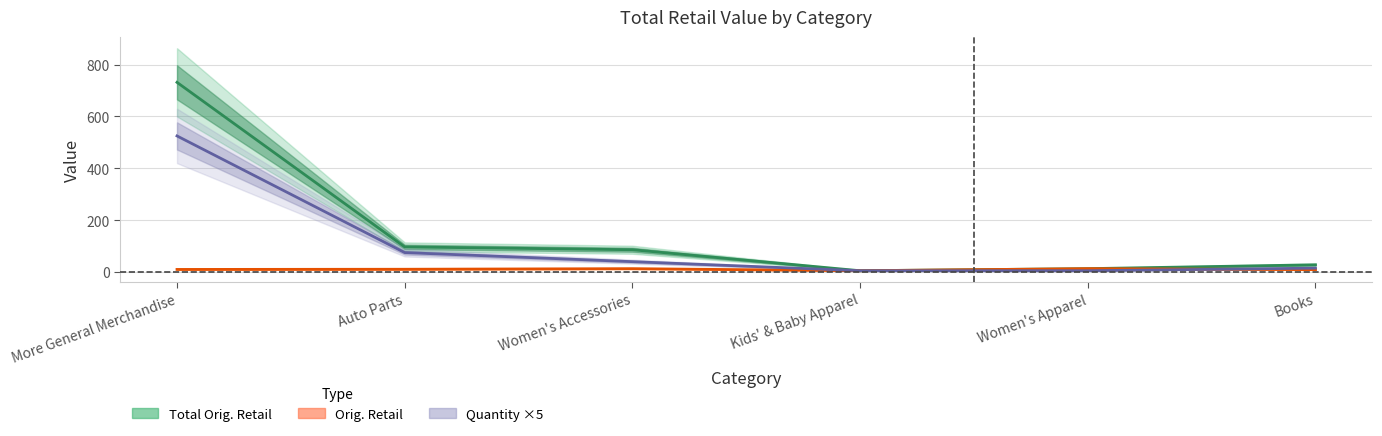

What value does the Quantity ×5 series have at More General Merchandise?

525.0